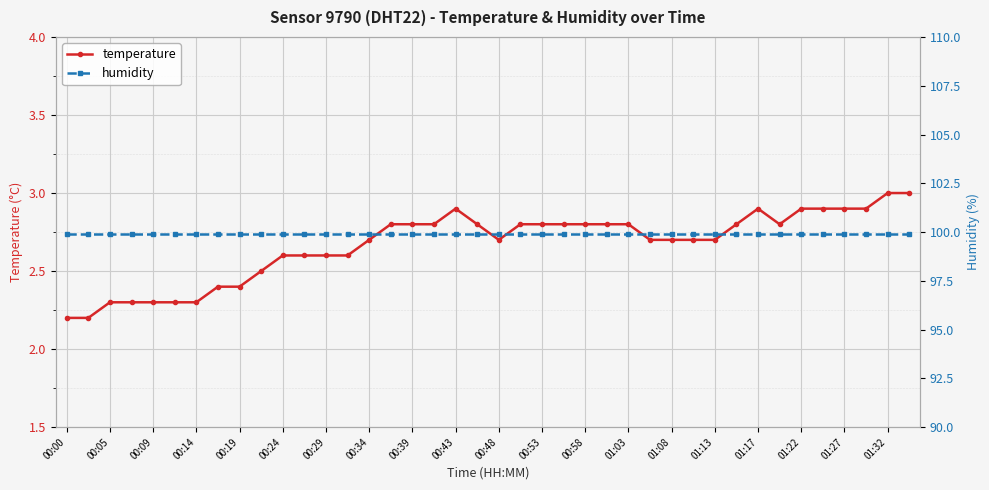

Which series has the widest spread of values?

temperature